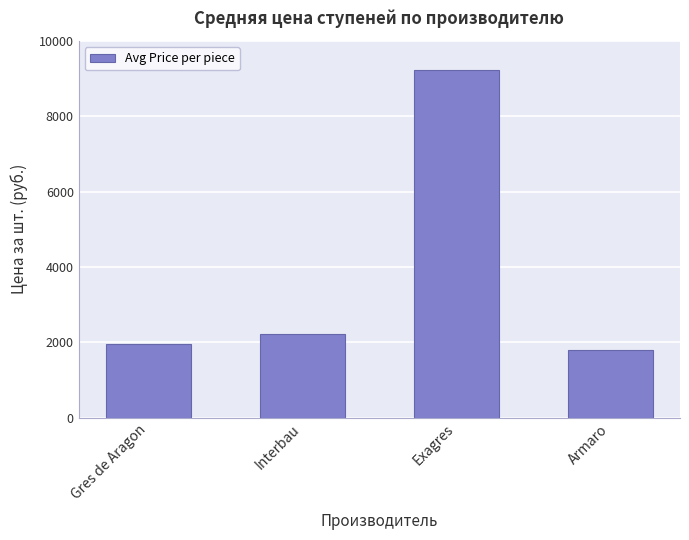

What is the average value?

3803